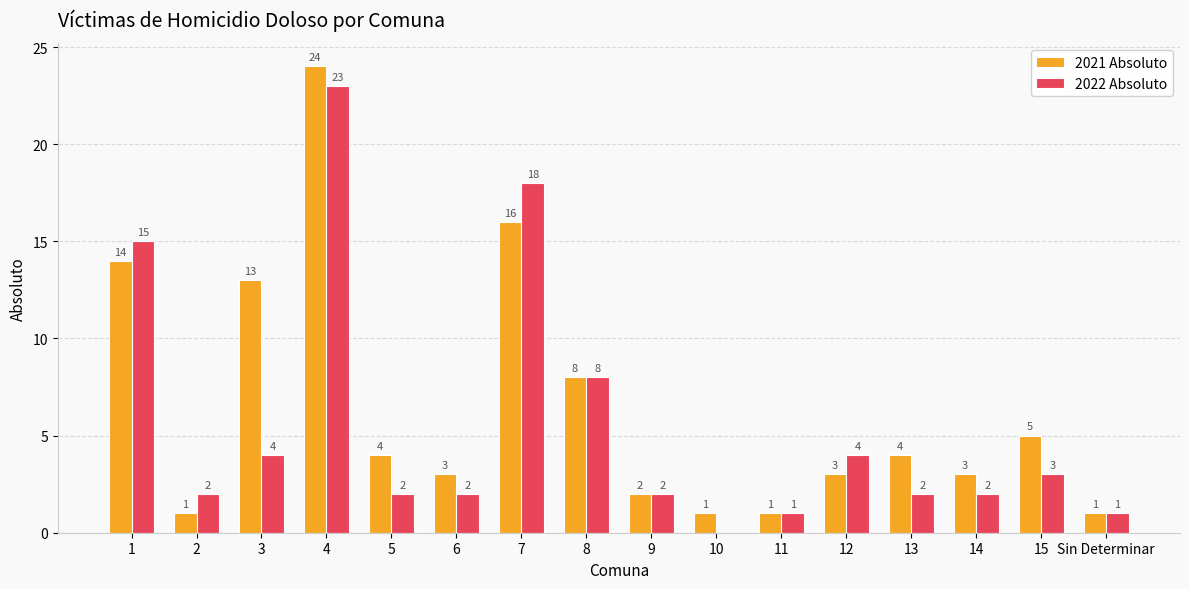

Which series changed the most between 7 and Sin Determinar?

2022 Absoluto